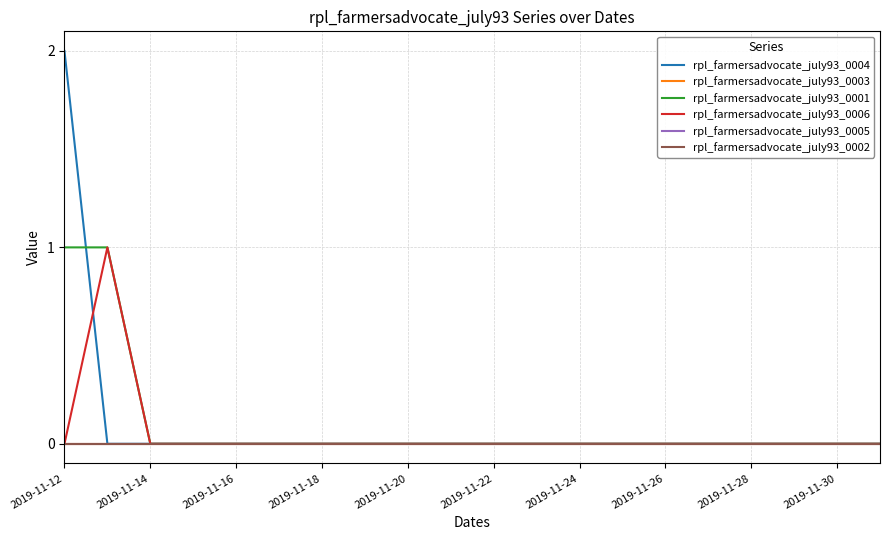

Reading left to right, extract all data points from this chart.

rpl_farmersadvocate_july93_0004: 2	0	0	0	0	0	0	0	0	0	0	0	0	0	0	0	0	0	0	0
rpl_farmersadvocate_july93_0003: 0	0	0	0	0	0	0	0	0	0	0	0	0	0	0	0	0	0	0	0
rpl_farmersadvocate_july93_0001: 1	1	0	0	0	0	0	0	0	0	0	0	0	0	0	0	0	0	0	0
rpl_farmersadvocate_july93_0006: 0	1	0	0	0	0	0	0	0	0	0	0	0	0	0	0	0	0	0	0
rpl_farmersadvocate_july93_0005: 0	0	0	0	0	0	0	0	0	0	0	0	0	0	0	0	0	0	0	0
rpl_farmersadvocate_july93_0002: 0	0	0	0	0	0	0	0	0	0	0	0	0	0	0	0	0	0	0	0